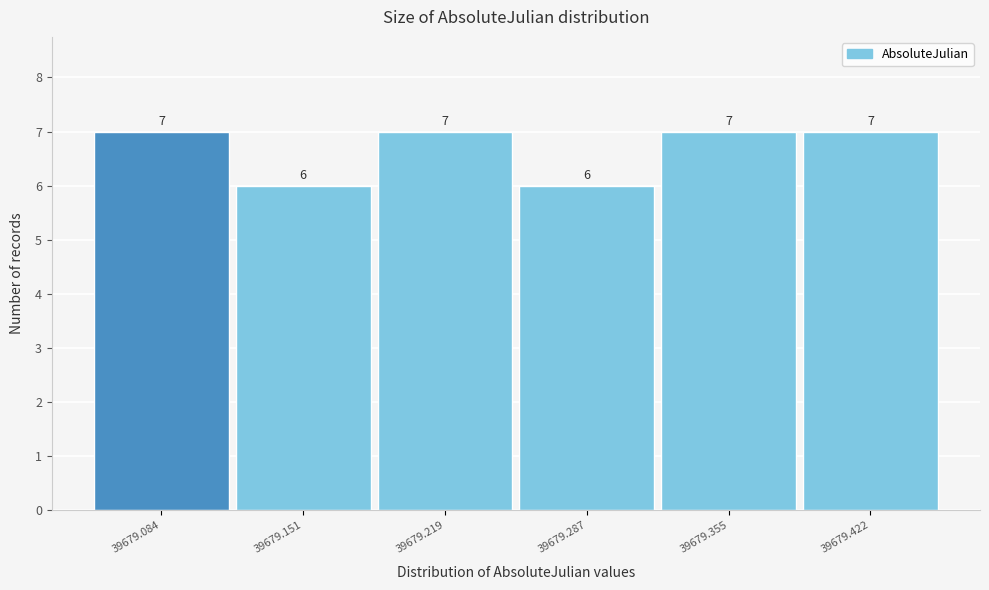

Reading left to right, extract all data points from this chart.

7	6	7	6	7	7